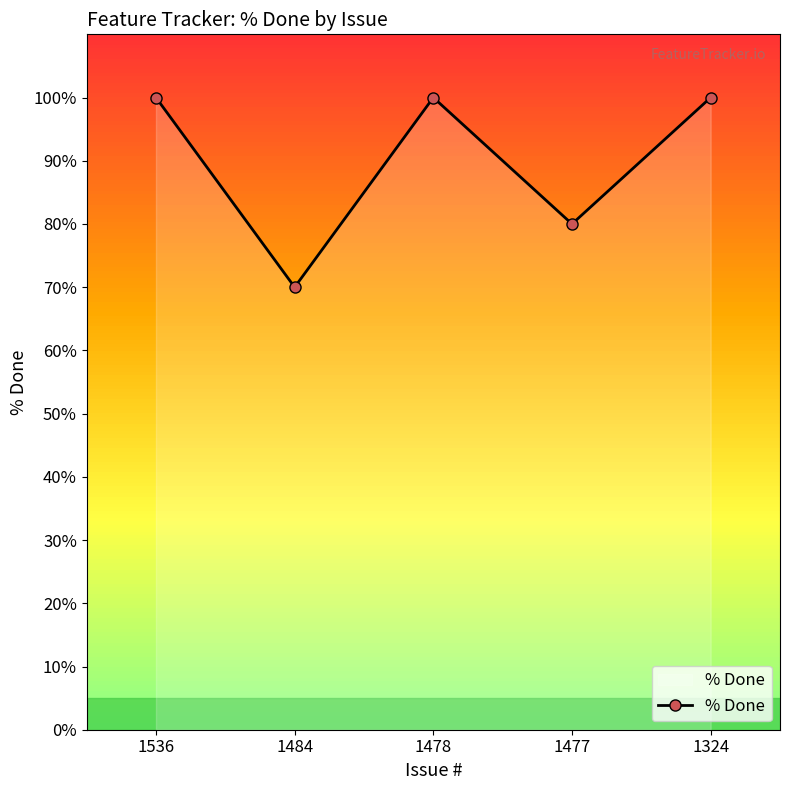

Which has a higher value, 1477 or 1478?

1478